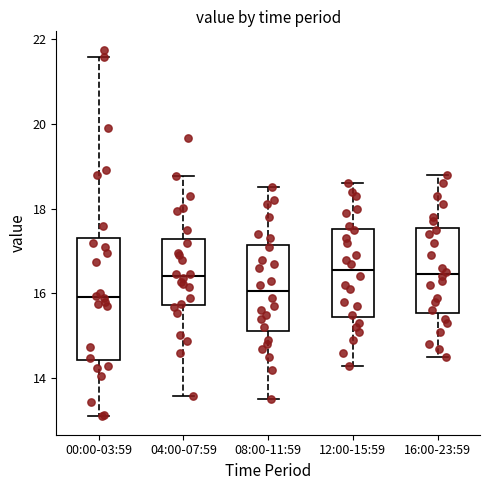

Comparing the boxes themselves (not the whiskers), which one is the tallest?

00:00-03:59